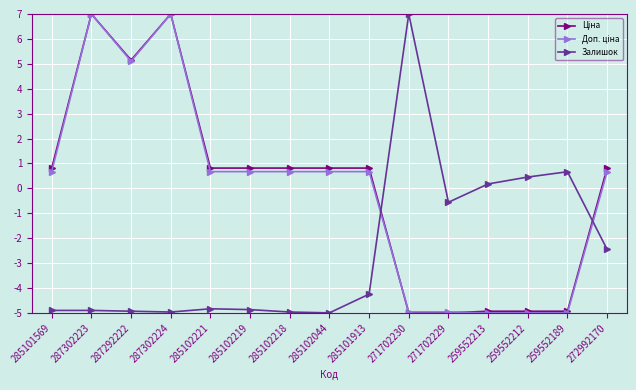

What is the greatest value displayed?

7.0